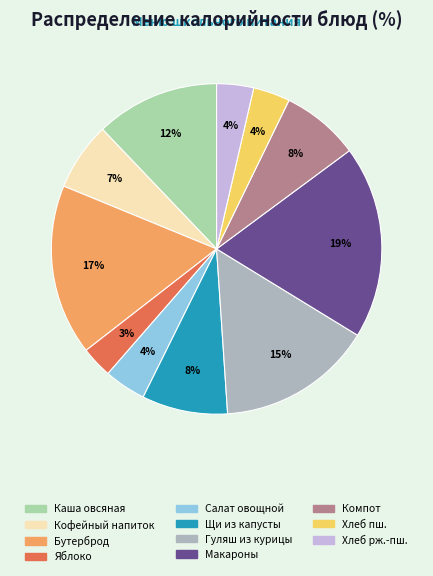

To the nearest percent, what is the average slice percentage?

9%